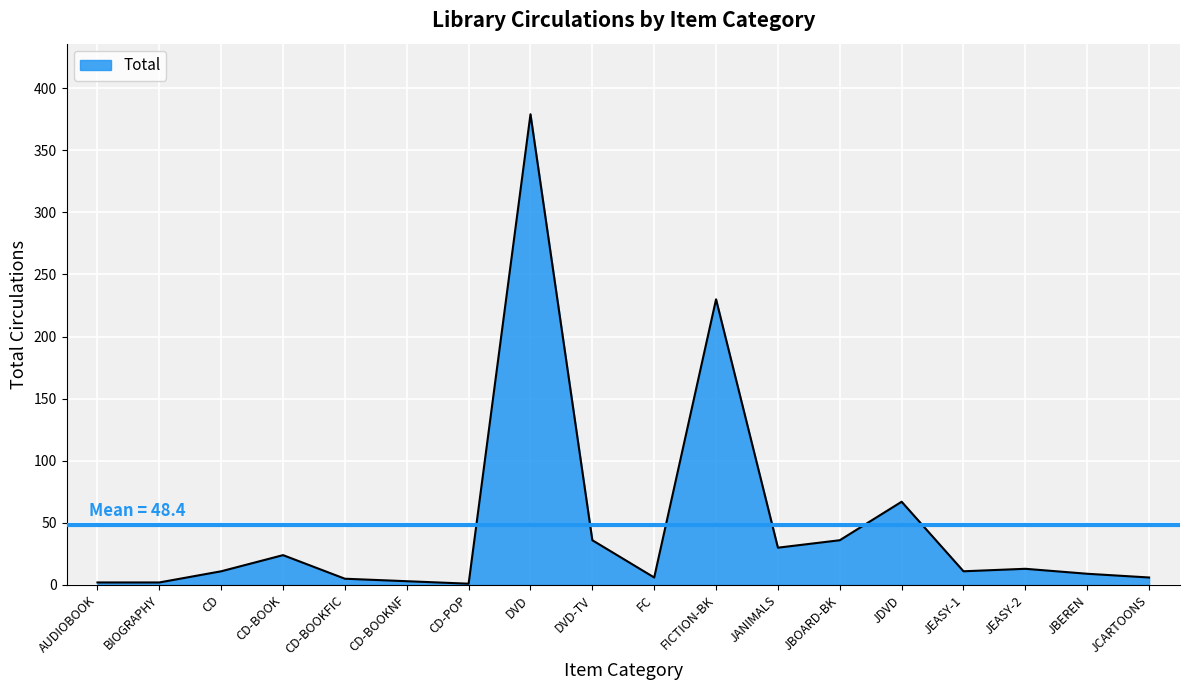

What is the difference between the maximum and minimum values?

378